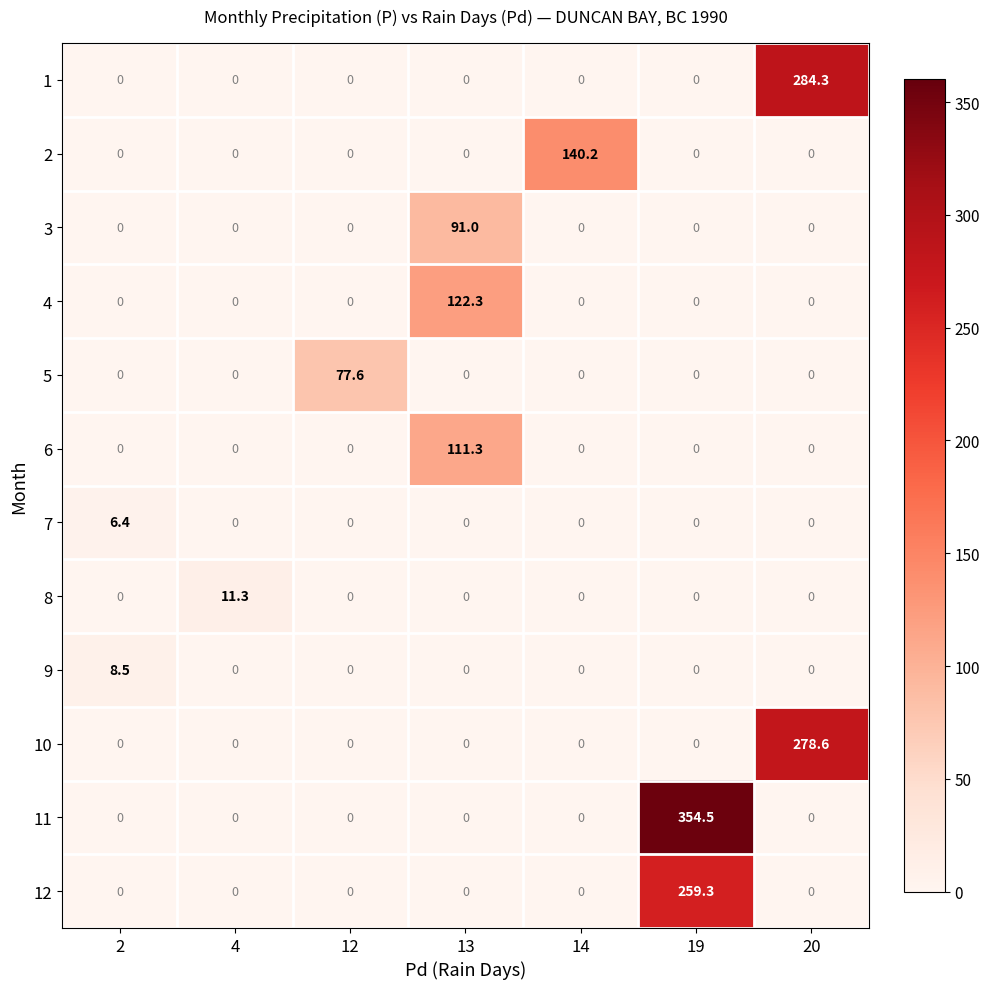

What is the difference between the highest and lowest values at 4?

11.3